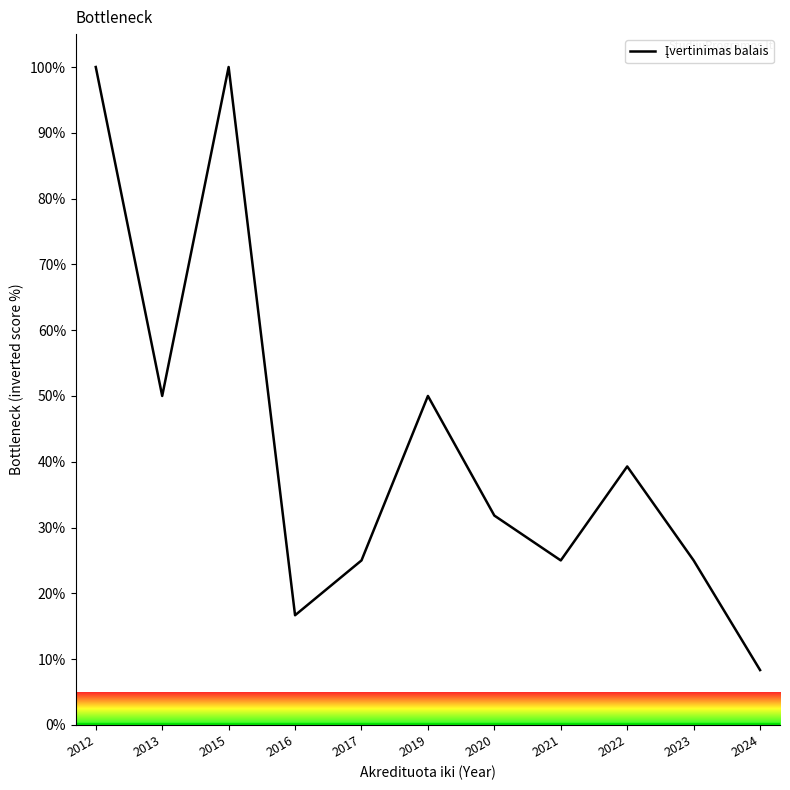

At which label does the data first exceed 31?

2012